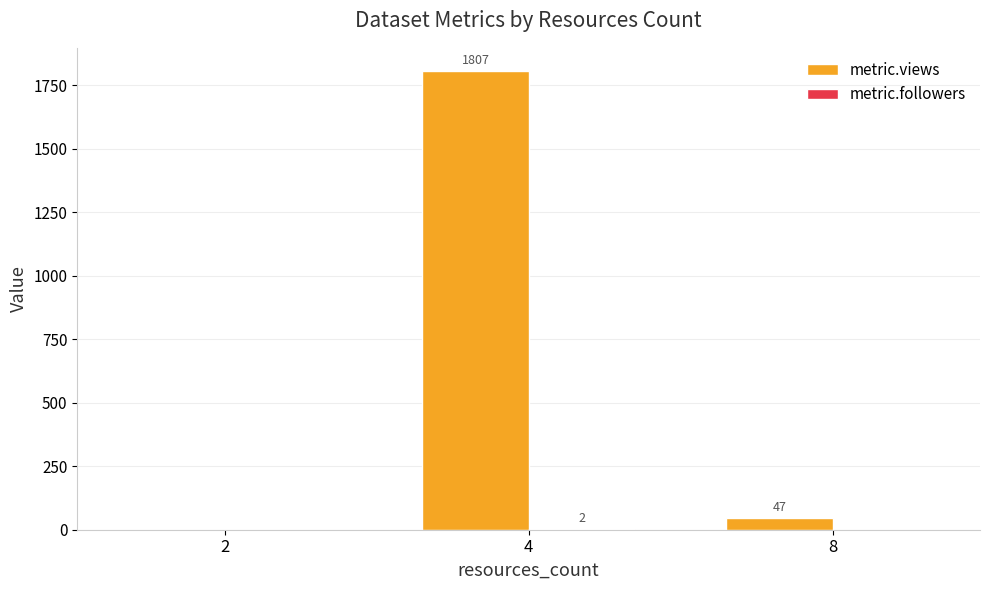

What is the total value across all series at 8?

47